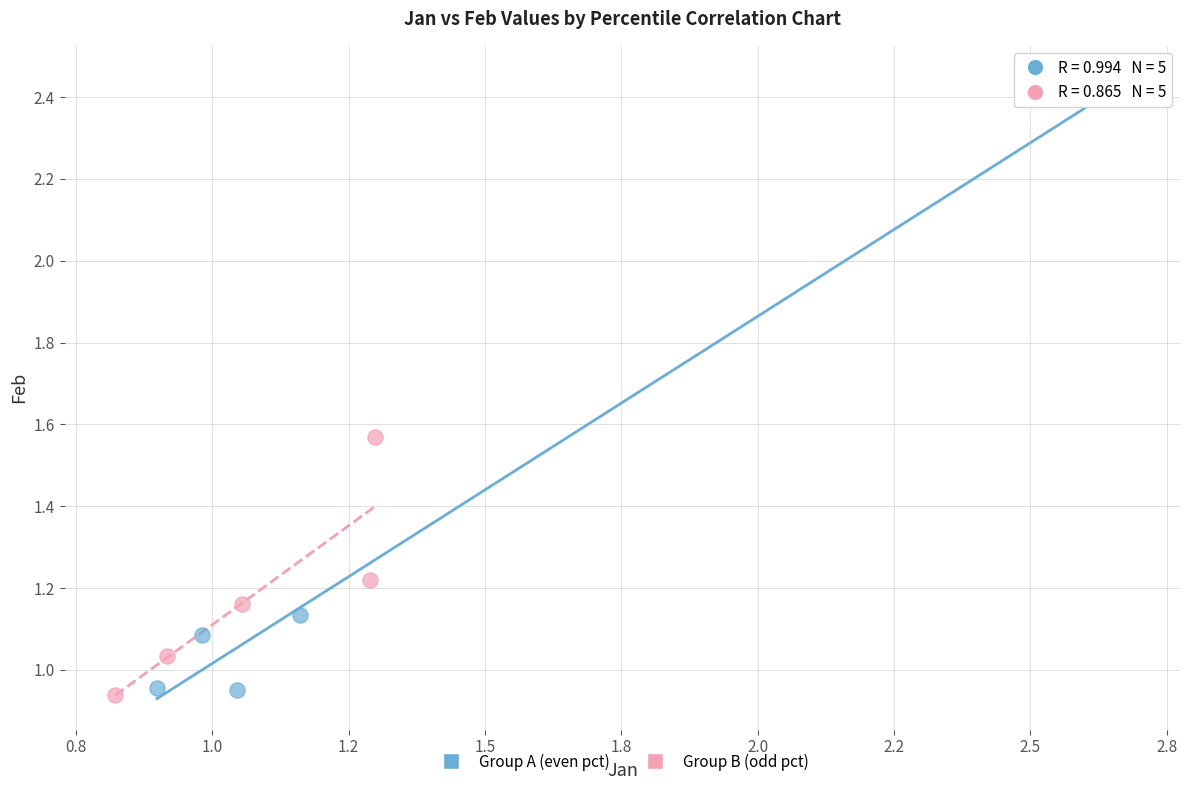

Which series has the widest spread of Y values?

Group A (even pct)